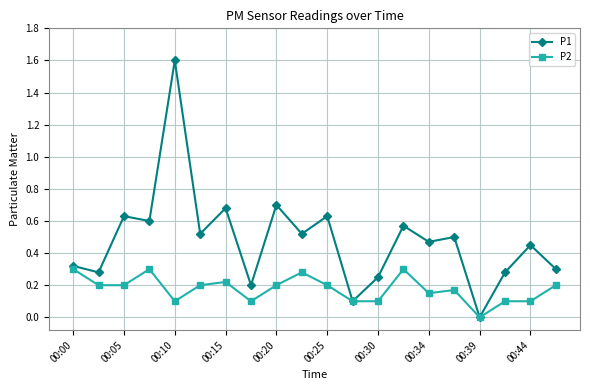

What is the value of the P1 point at the 5th from the left?

1.6